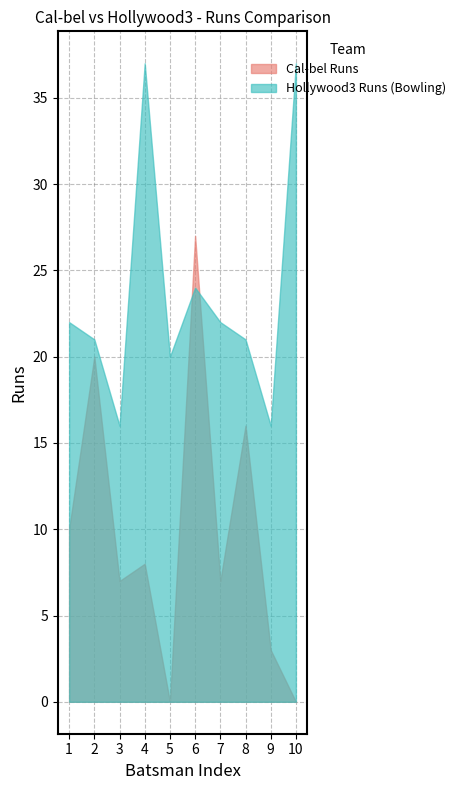

Where does the Cal-bel Runs series first go above 8?

Allan Russell